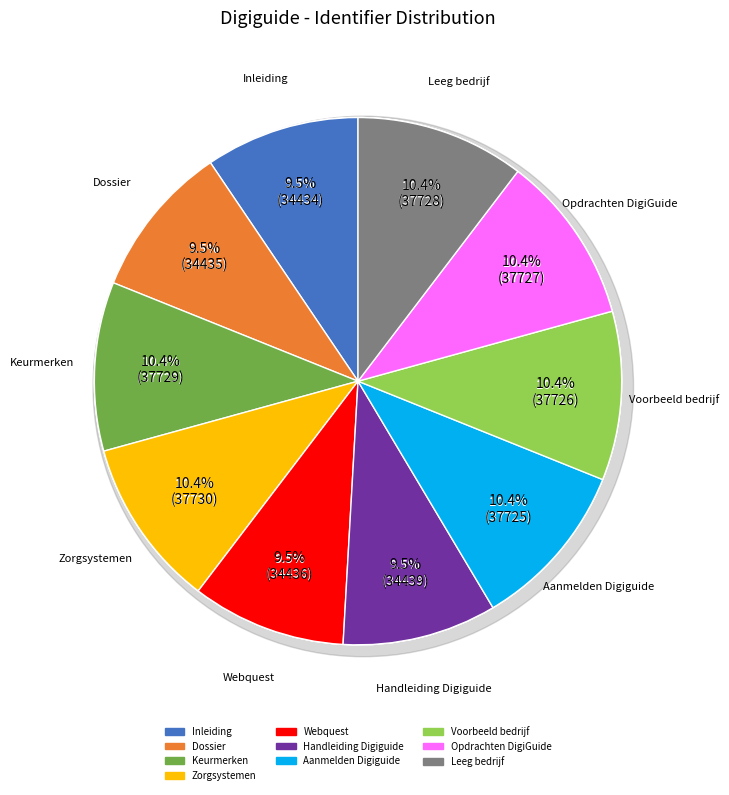

How many slices are in this pie chart?

10